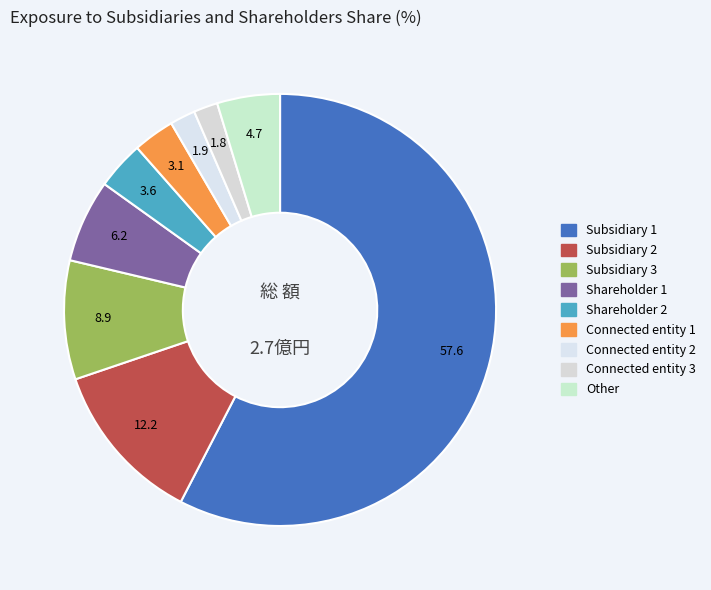

To the nearest percent, what is the difference between the largest and smallest slice percentages?

56%